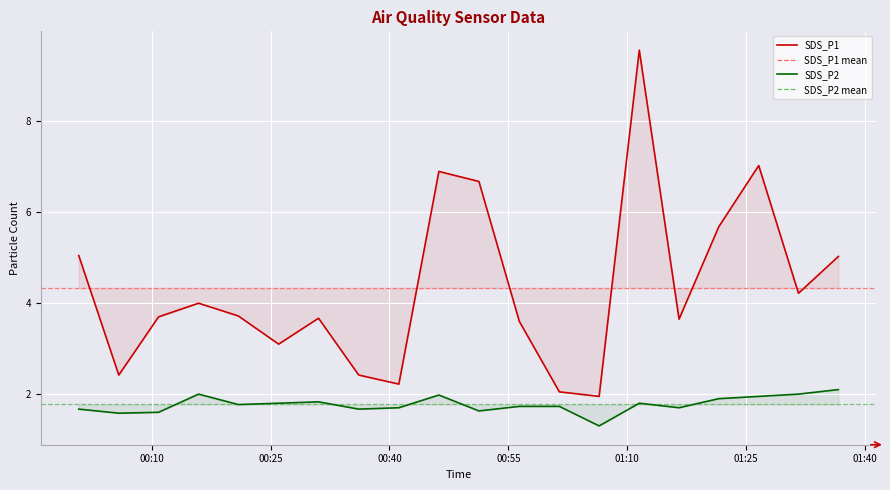

Reading left to right, list all the values displayed in this chart.

SDS_P1: 2023/11/14 00:00:48=5.0	2023/11/14 00:15:55=4.0	2023/11/14 00:31:03=3.7	2023/11/14 00:46:14=6.9	2023/11/14 01:01:26=2.0	2023/11/14 01:16:32=3.6	2023/11/14 01:31:36=4.2	2023/11/14 00:10:52=3.7	2023/11/14 00:26:01=3.1	2023/11/14 00:41:11=2.2	2023/11/14 00:56:23=3.6	2023/11/14 01:11:31=9.6	2023/11/14 01:26:35=7.0	2023/11/14 00:05:51=2.4	2023/11/14 00:20:56=3.7	2023/11/14 00:36:07=2.4	2023/11/14 00:51:17=6.7	2023/11/14 01:06:27=1.9	2023/11/14 01:21:32=5.7	2023/11/14 01:36:38=5.0
SDS_P2: 2023/11/14 00:00:48=1.7	2023/11/14 00:15:55=2.0	2023/11/14 00:31:03=1.8	2023/11/14 00:46:14=2.0	2023/11/14 01:01:26=1.7	2023/11/14 01:16:32=1.7	2023/11/14 01:31:36=2.0	2023/11/14 00:10:52=1.6	2023/11/14 00:26:01=1.8	2023/11/14 00:41:11=1.7	2023/11/14 00:56:23=1.7	2023/11/14 01:11:31=1.8	2023/11/14 01:26:35=1.9	2023/11/14 00:05:51=1.6	2023/11/14 00:20:56=1.8	2023/11/14 00:36:07=1.7	2023/11/14 00:51:17=1.6	2023/11/14 01:06:27=1.3	2023/11/14 01:21:32=1.9	2023/11/14 01:36:38=2.1